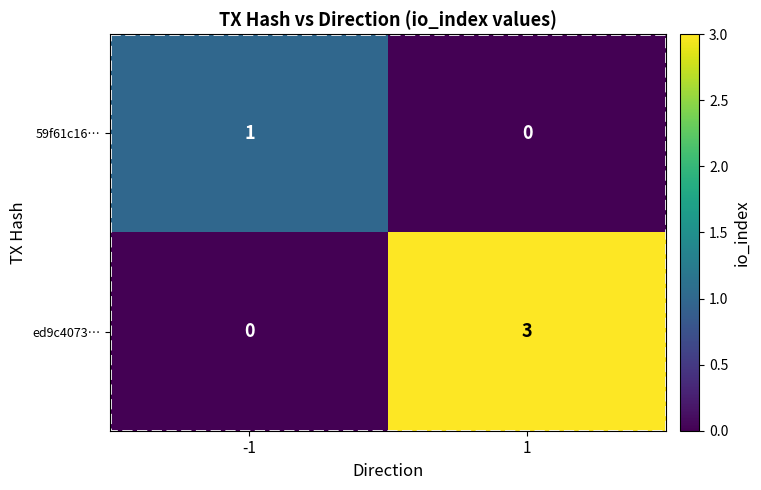

At which category is the sum across all series the highest?

1